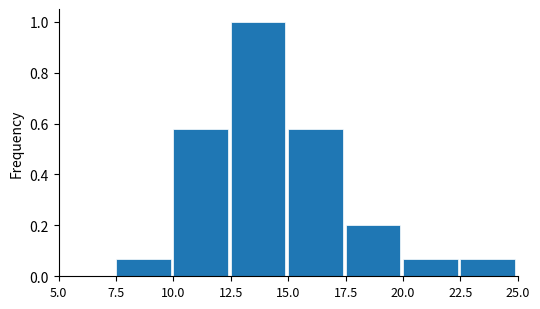

Reading left to right, transcribe this chart: for each bar, give the range it covers on the x-axis and its height. The values are not printed on the chart, so give them approximately, as read against the axis.

5.0 to 7.5: 0
7.5 to 10.0: 0.06
10.0 to 12.5: 0.58
12.5 to 15.0: 1.00
15.0 to 17.5: 0.58
17.5 to 20.0: 0.20
20.0 to 22.5: 0.06
22.5 to 25.0: 0.06